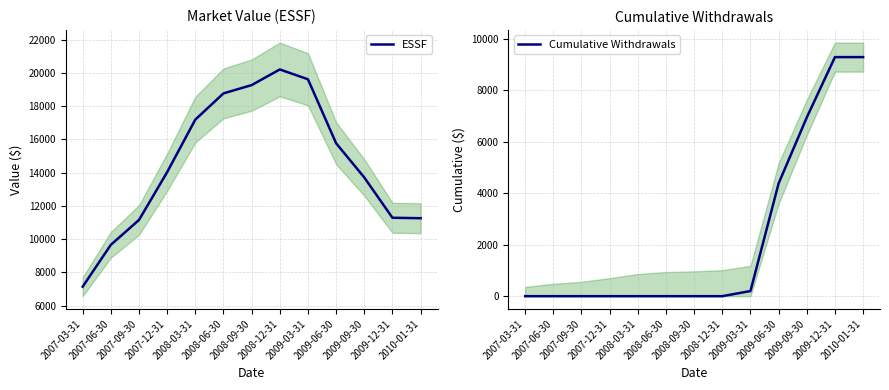

What are all the series names shown in the legend?

ESSF, Cumulative Withdrawals